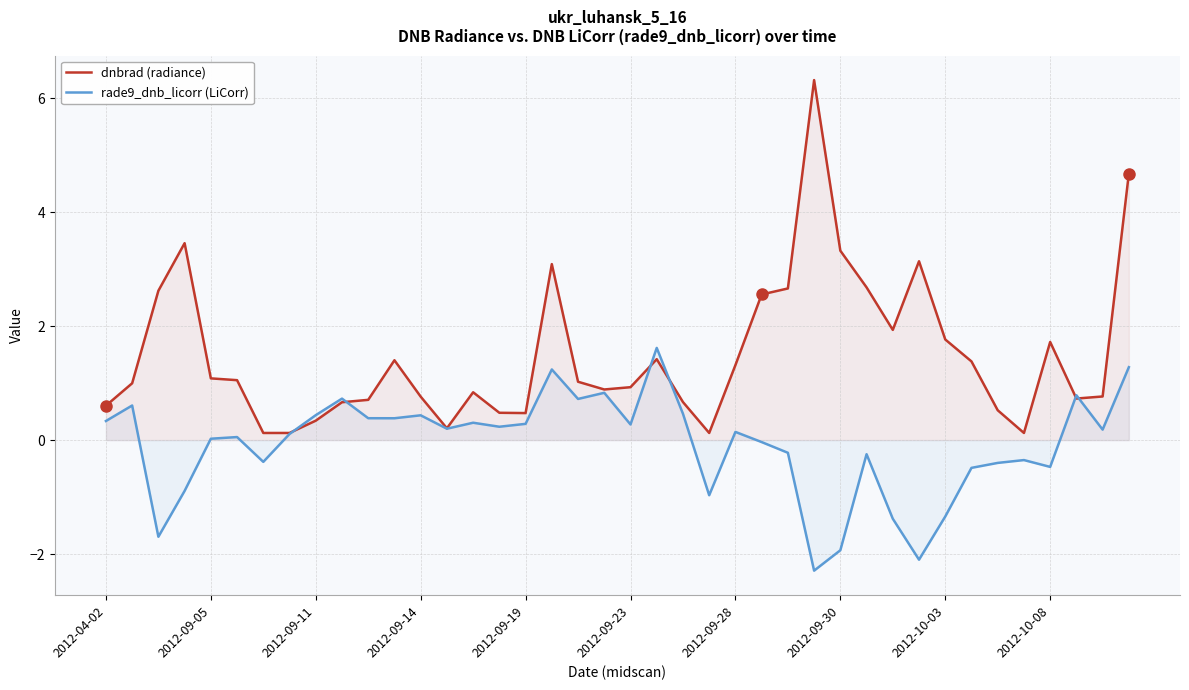

List the series in order of their overall mean, highest first.

dnbrad (radiance), rade9_dnb_licorr (LiCorr)